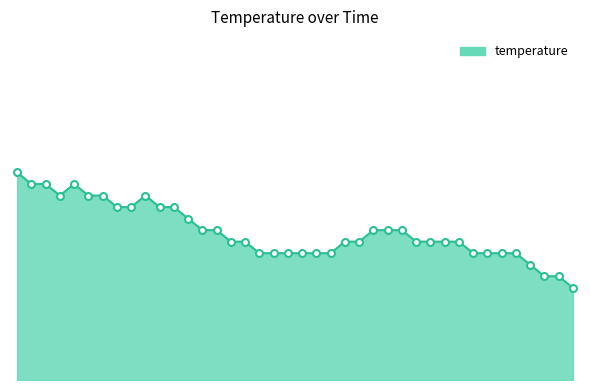

What is the maximum value shown in the chart?

7.3